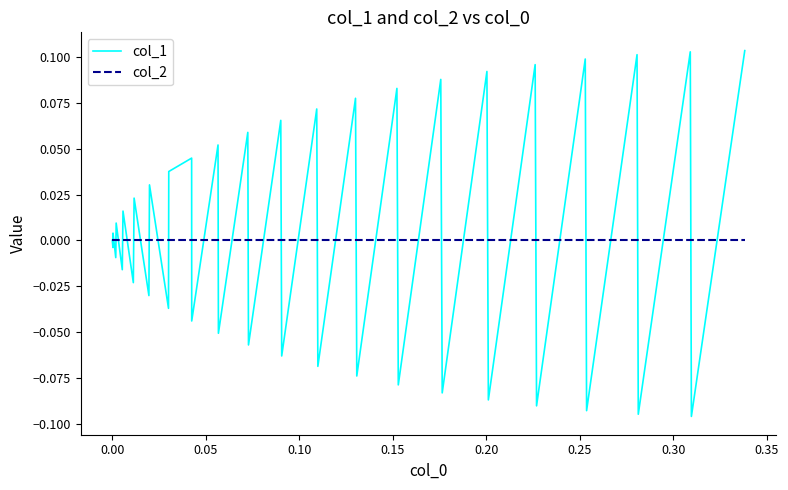

Does the chart have visible grid lines?

No